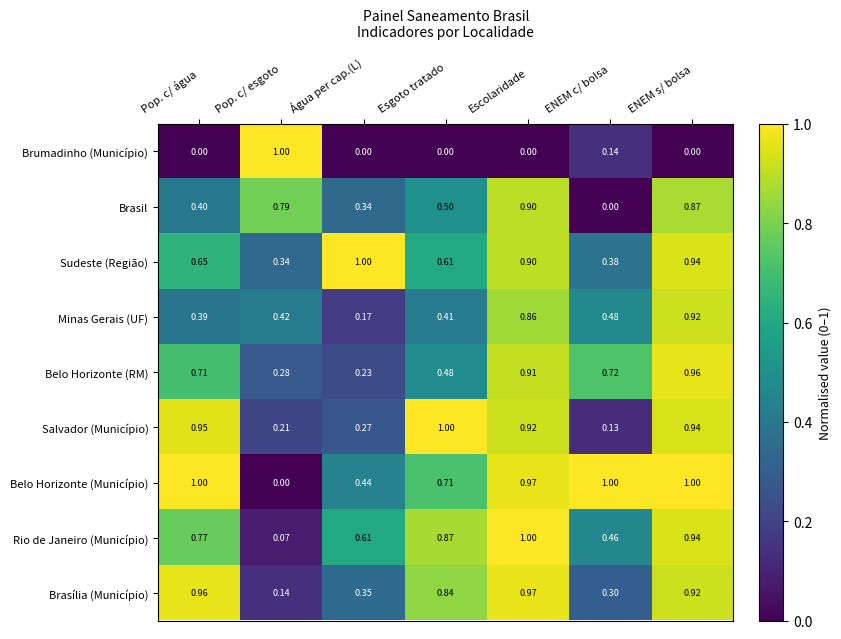

Between Água per cap.(L) and ENEM s/ bolsa, which series saw the biggest shift?

Minas Gerais (UF)